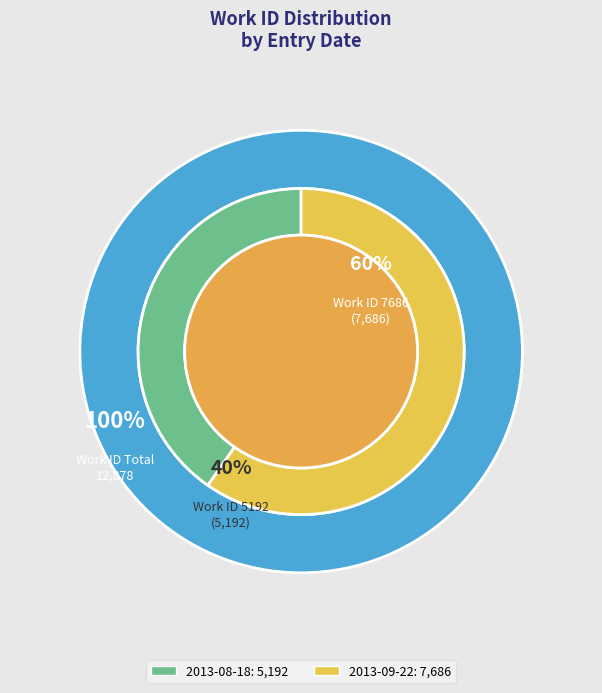

Is there a majority slice in this chart?

Yes